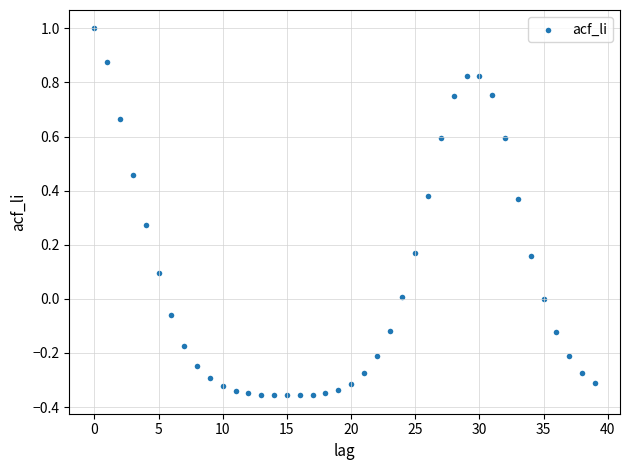

What is the range of Y values (max minus min)?

1.4